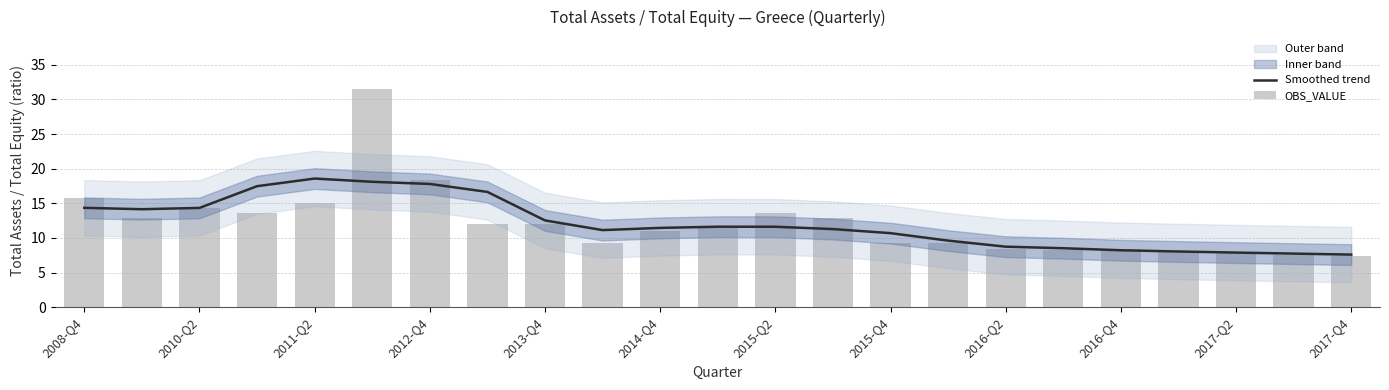

At how many categories does at least one series exceed 25?

1